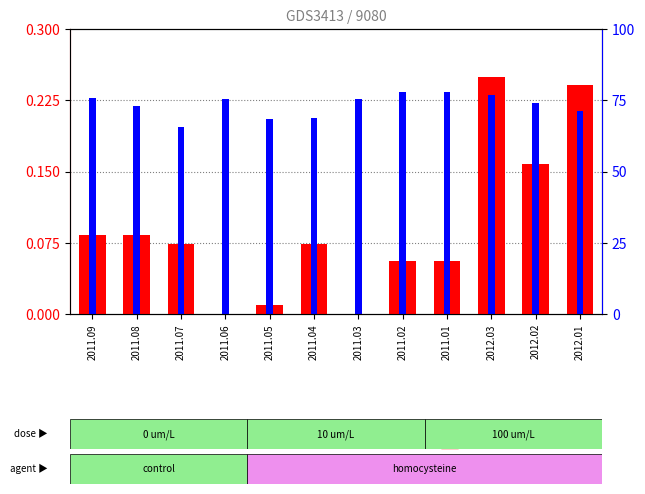

Between 2011.07 and 2012.01, which series saw the biggest shift?

transformed count